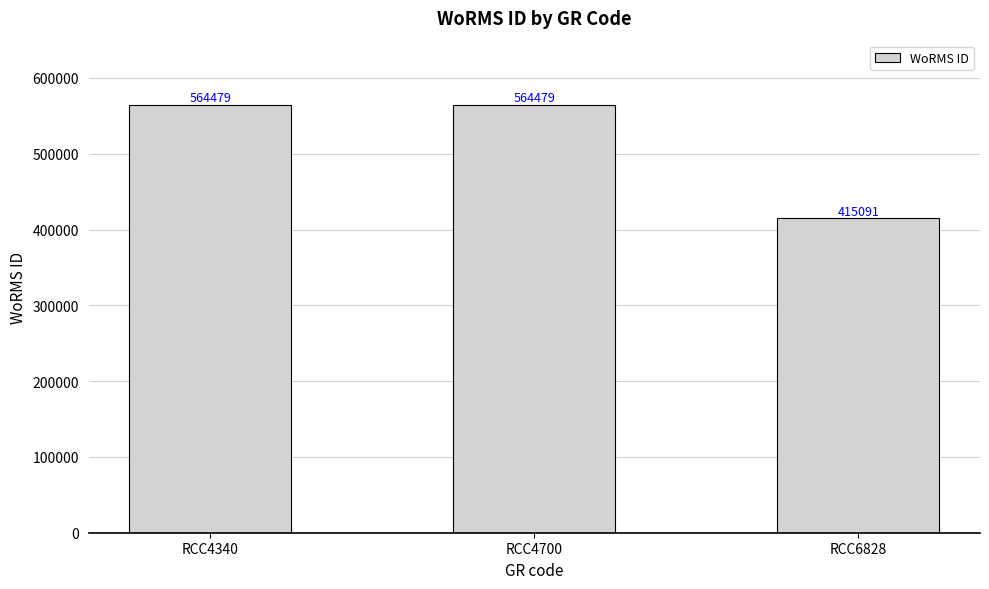

Which category has the lowest value across all series?

RCC6828